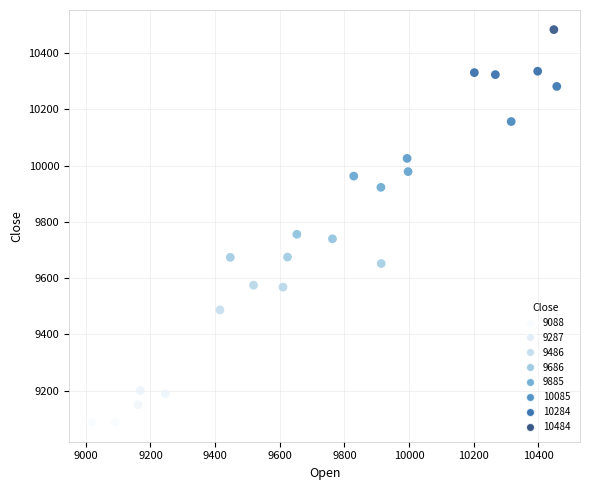

What Y value in the scatter plot is closest to 9786?

9756